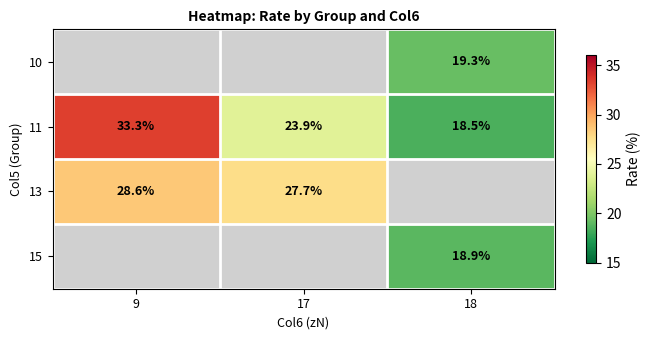

True or false: 13 has a value of 9.0 at 9.

False